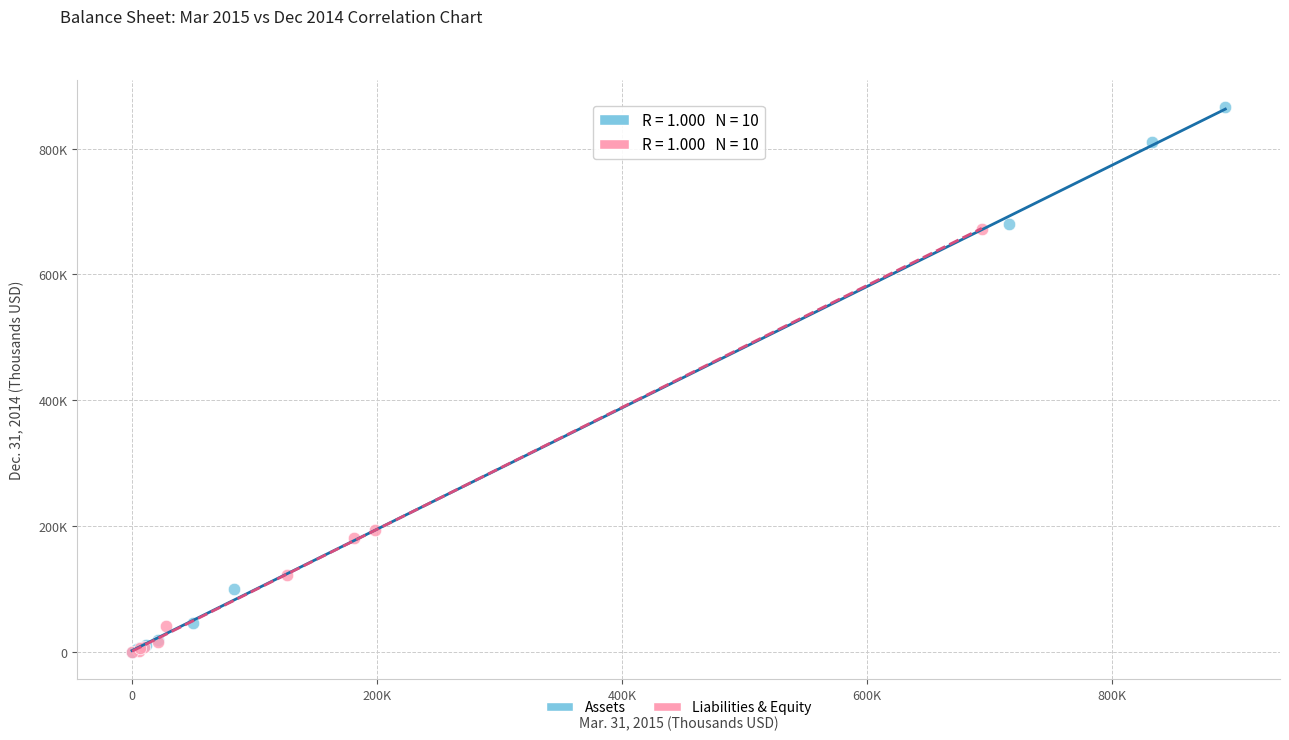

What are all the series names shown in the legend?

Assets, Liabilities & Equity